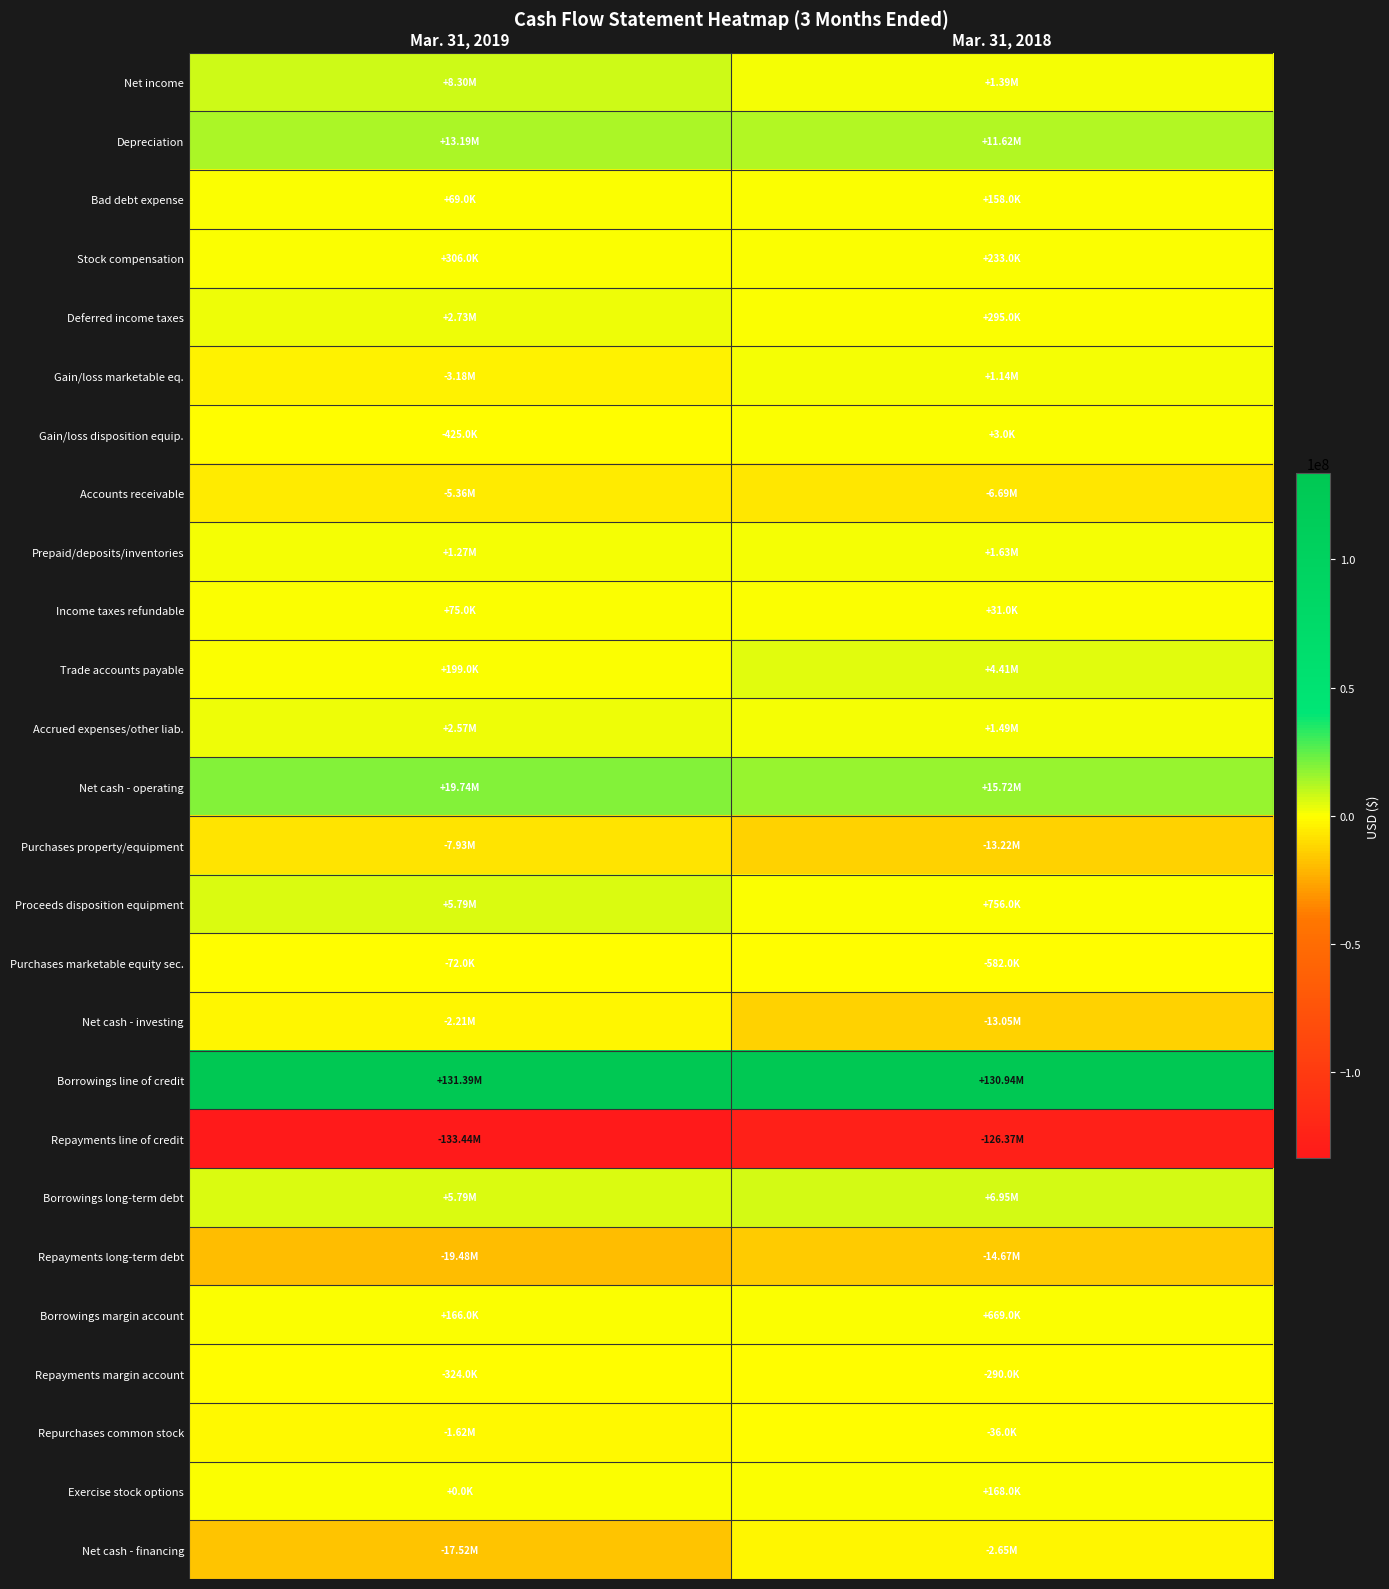

Rank the series at Mar. 31, 2019 from lowest to highest value.

Repayments line of credit, Repayments long-term debt, Net cash - financing, Purchases property/equipment, Accounts receivable, Gain/loss marketable eq., Net cash - investing, Repurchases common stock, Gain/loss disposition equip., Repayments margin account, Purchases marketable equity sec., Exercise stock options, Bad debt expense, Income taxes refundable, Borrowings margin account, Trade accounts payable, Stock compensation, Prepaid/deposits/inventories, Accrued expenses/other liab., Deferred income taxes, Proceeds disposition equipment, Borrowings long-term debt, Net income, Depreciation, Net cash - operating, Borrowings line of credit